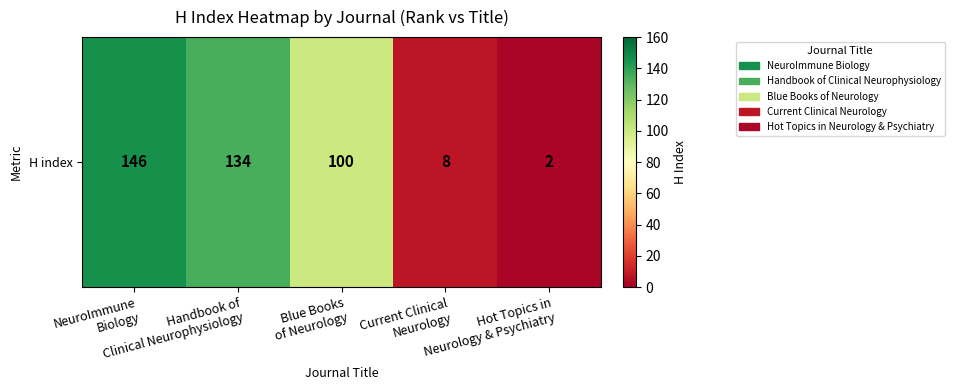

Reading right to left, what are all the values shown in this chart?

Hot Topics in
Neurology & Psychiatry=2	Current Clinical
Neurology=8	Blue Books
of Neurology=100	Handbook of
Clinical Neurophysiology=134	NeuroImmune
Biology=146